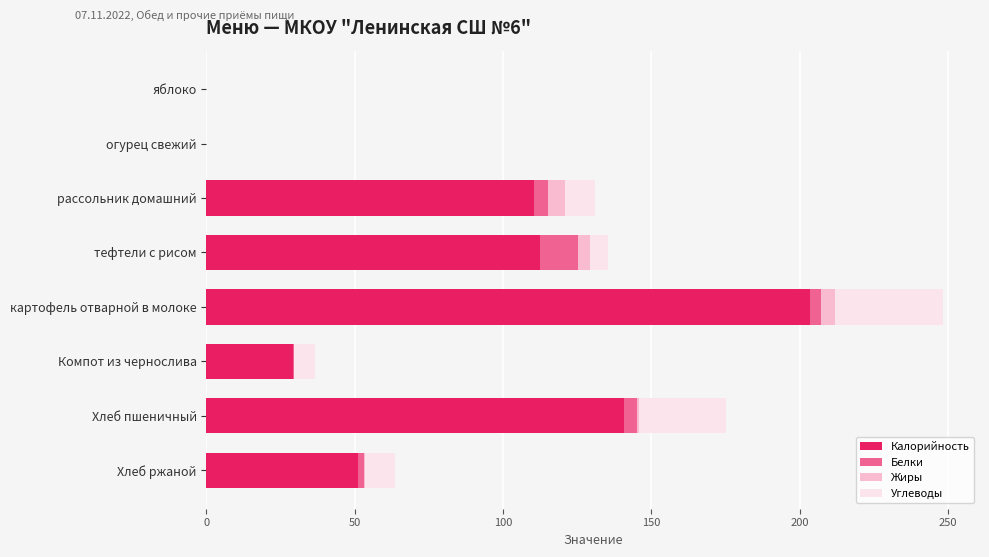

True or false: Калорийность has a value of 0.0 at огурец свежий.

True